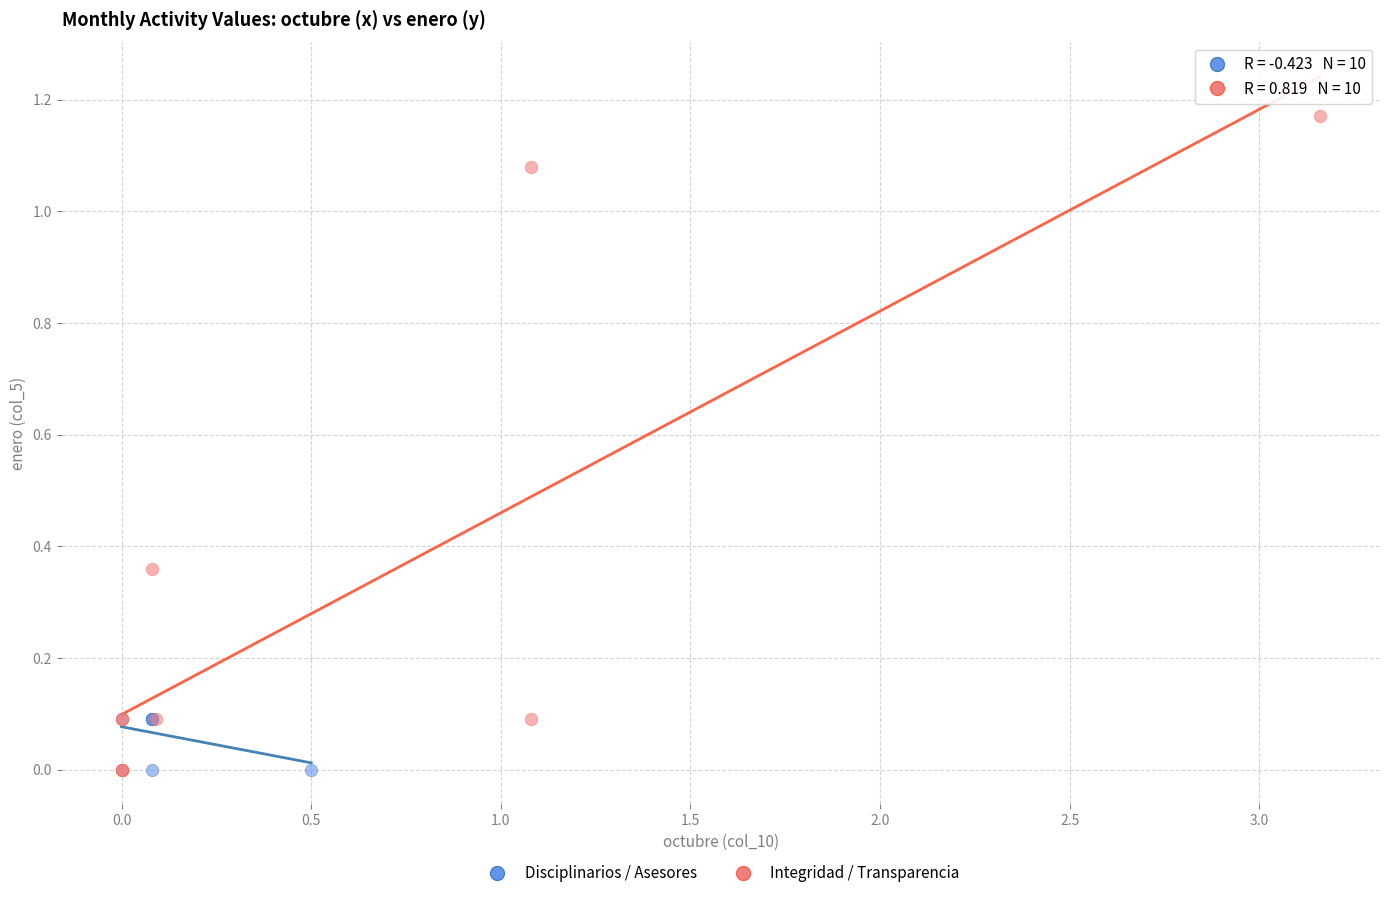

Which series has the largest Y range (max minus min)?

Integridad / Transparencia